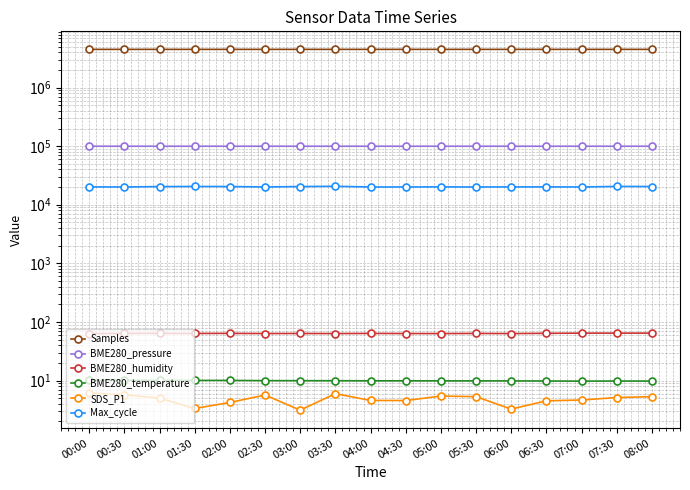

Is the value of Max_cycle at 06:00 greater than the value of BME280_humidity at 04:30?

Yes